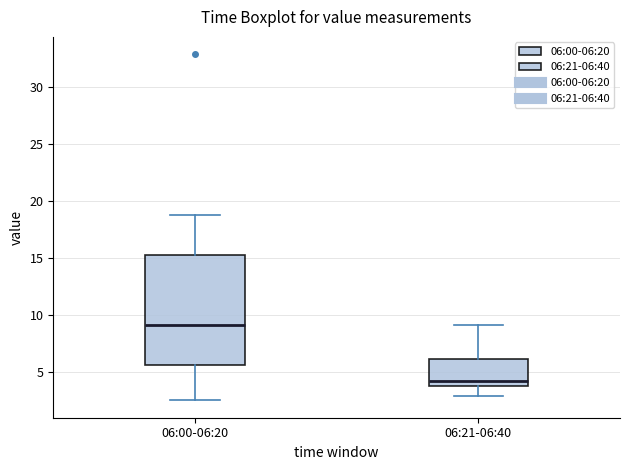

Reading left to right, read every box against the y-axis: the position of its median line, the range the box covers, and the ends of its whiskers. The values are not printed on the chart, so give them approximately, as read against the axis.

06:00-06:20: median 9.0, box 5.5 to 15.5, whiskers 2.5 to 19.0
06:21-06:40: median 4.0 (just above the box's lower edge), box 4.0 to 6.0, whiskers 3.0 to 9.0